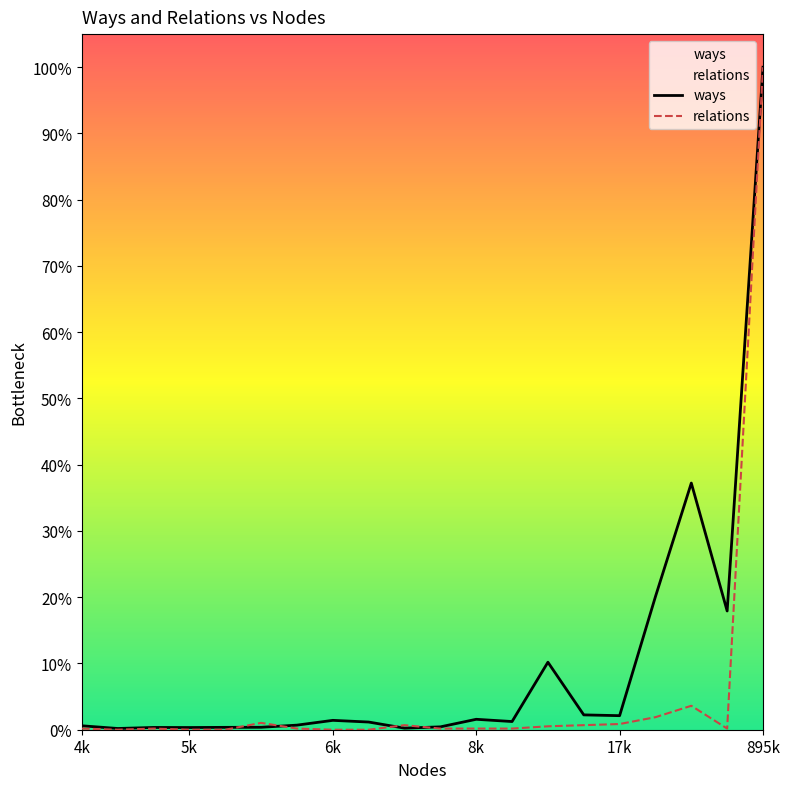

How many values in the relations series exceed 0?

15